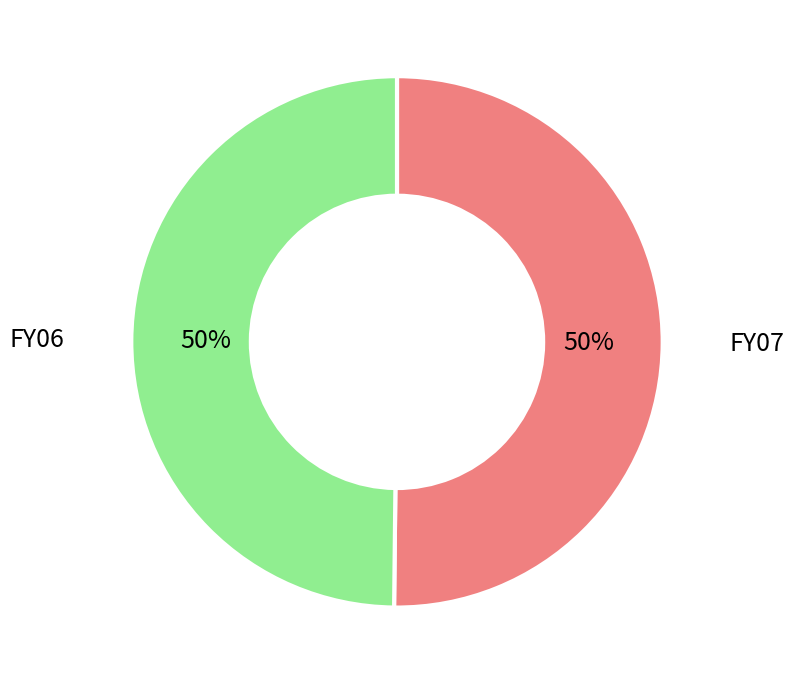

Is the sum of FY06 and FY07 greater than half?

Yes